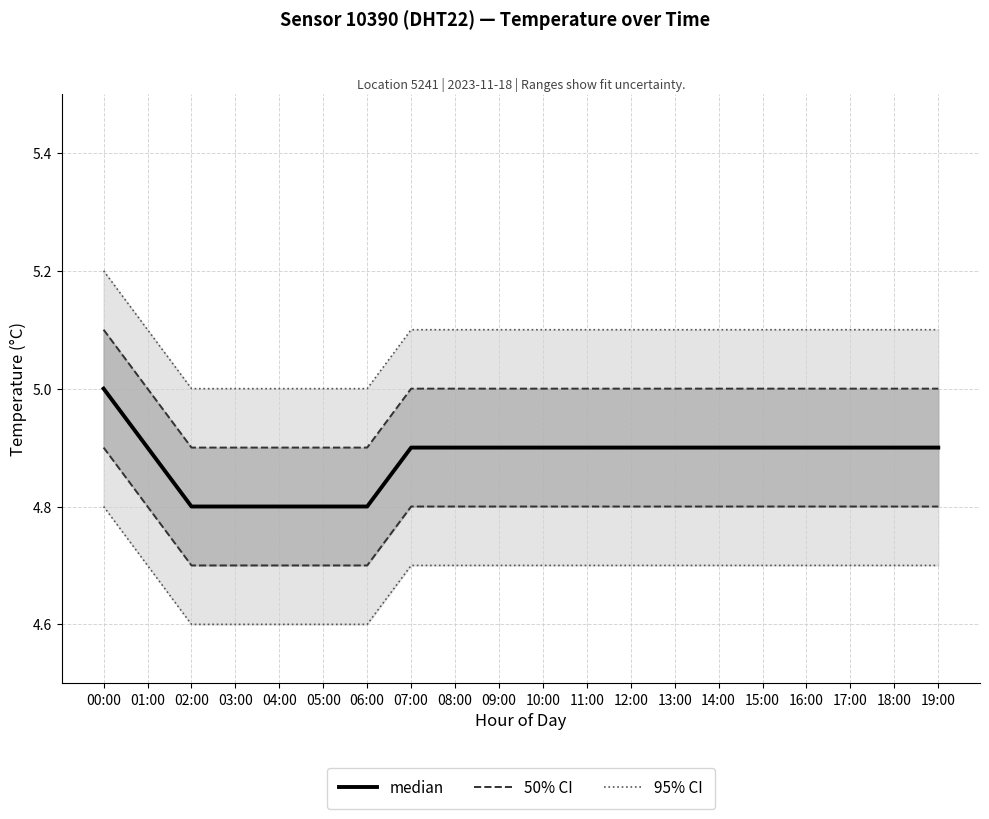

List the labels in order of 50% CI value, smallest first.

02:00, 03:00, 04:00, 05:00, 06:00, 01:00, 07:00, 08:00, 09:00, 10:00, 11:00, 12:00, 13:00, 14:00, 15:00, 16:00, 17:00, 18:00, 19:00, 00:00